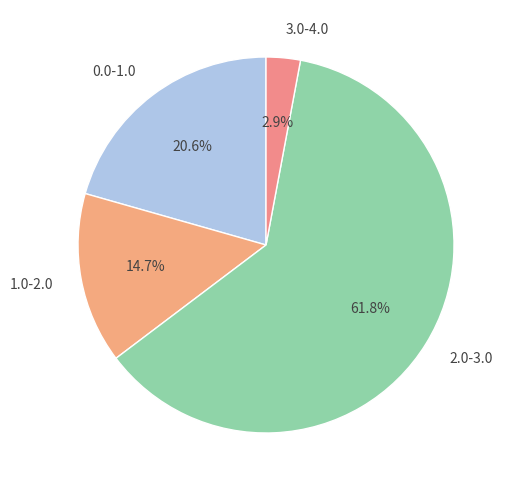

Which slice is the smallest?

3.0-4.0